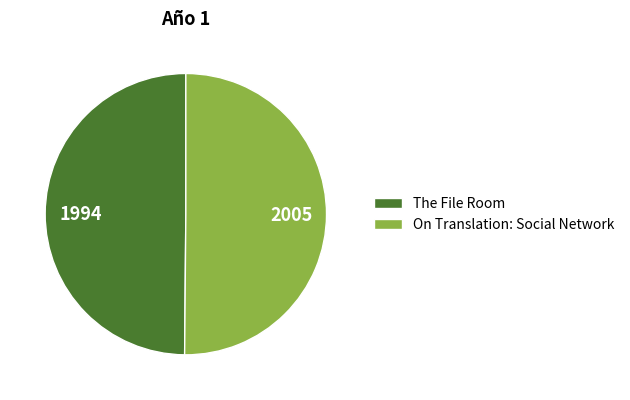

The On Translation: Social Network slice represents 50% of the pie. True or false?

True